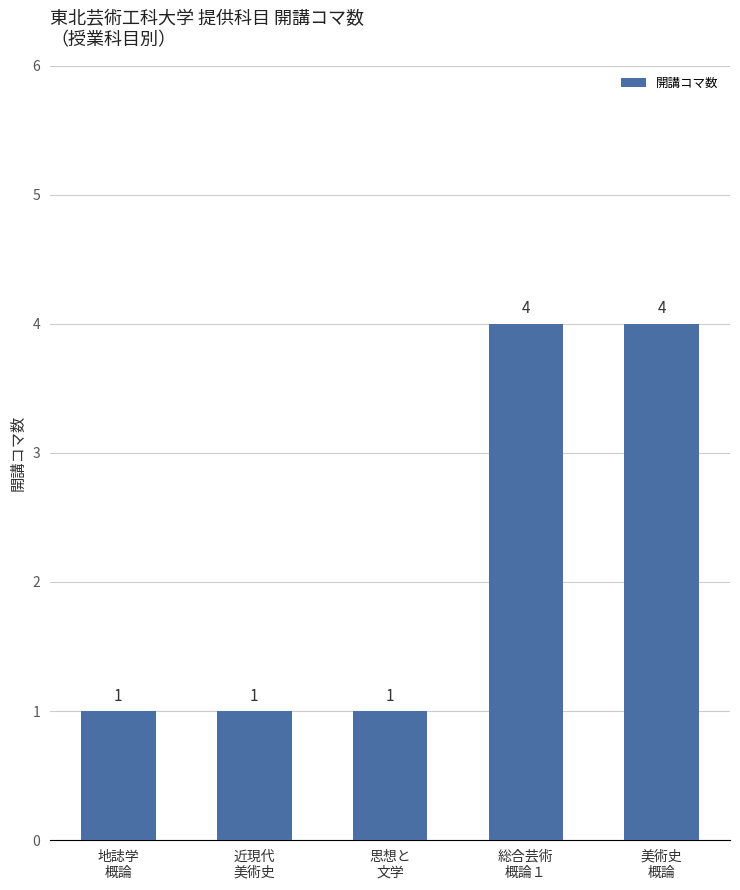

Approximately how many times larger is the value at 思想と
文学 compared to 地誌学
概論?

1.0